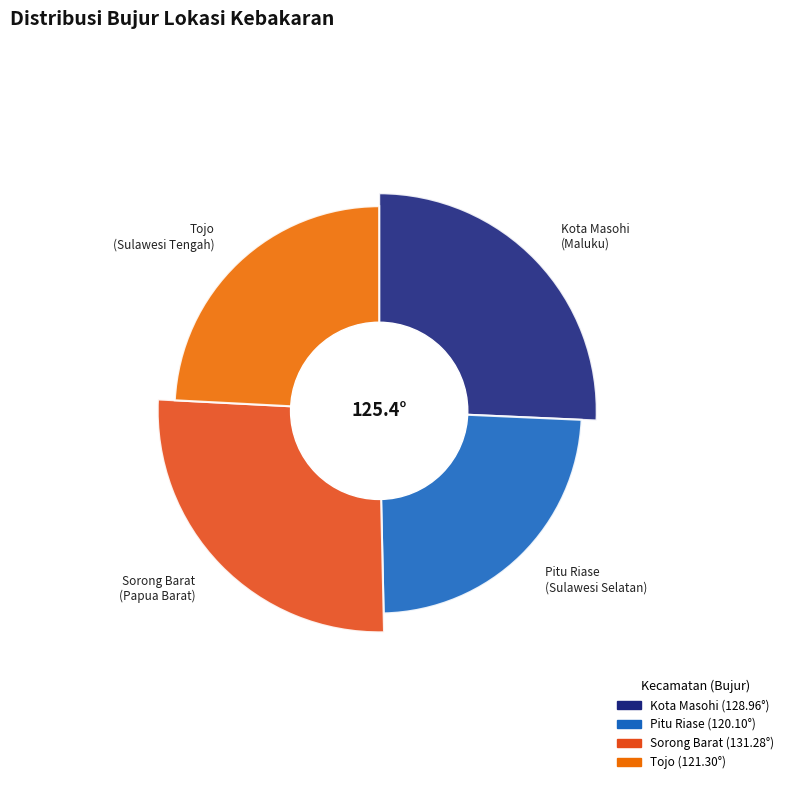

The Pitu Riase slice represents 13% of the pie. True or false?

False